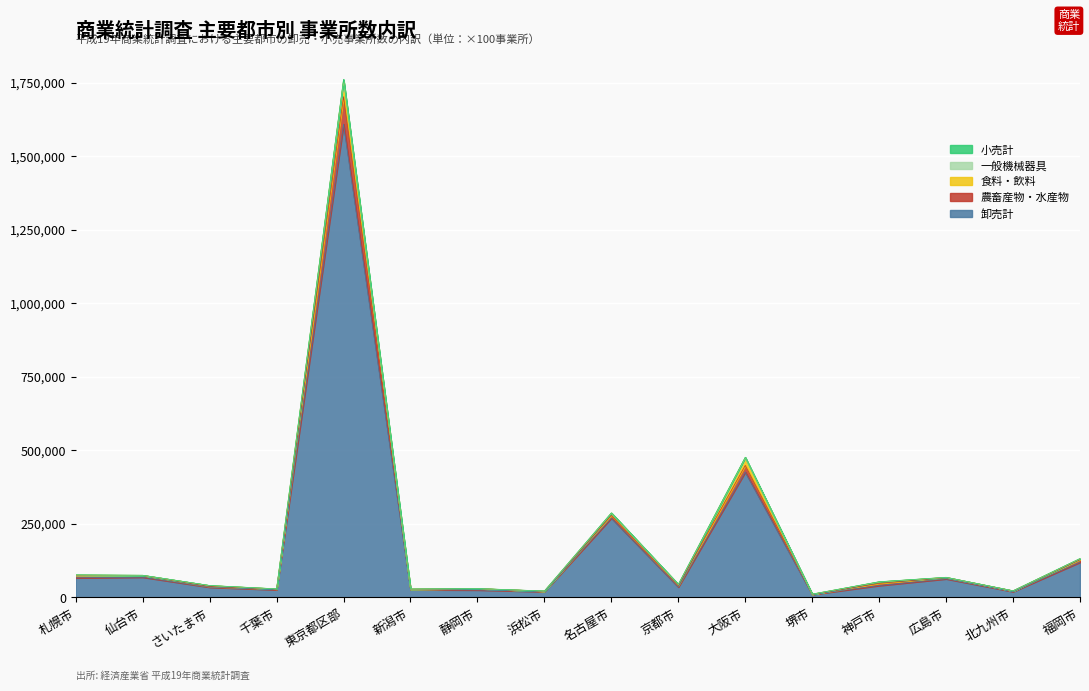

At which category is the sum across all series the highest?

東京都区部